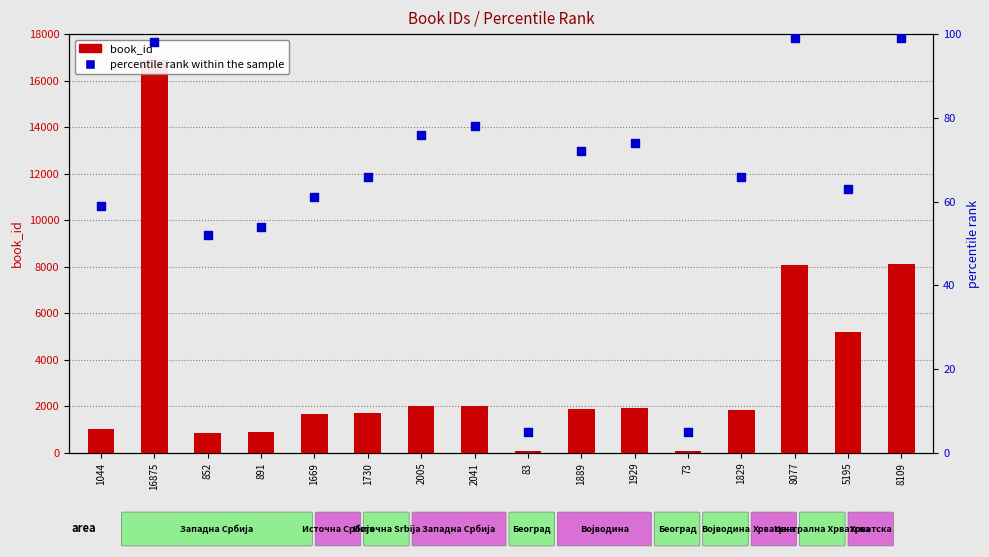

Which series has the largest total across all categories?

book_id